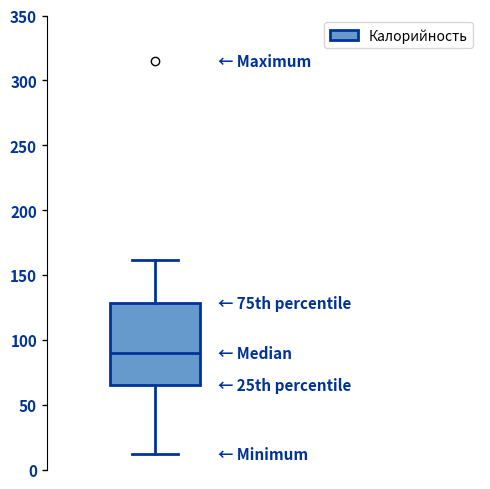

Transcribe this box plot: give where the median line is, the range the box spans, and where the two whiskers end, as read against the y-axis. The values are not printed on the chart, so give them approximately, as read against the axis.

median 90, box 65 to 130, whiskers 10 to 160